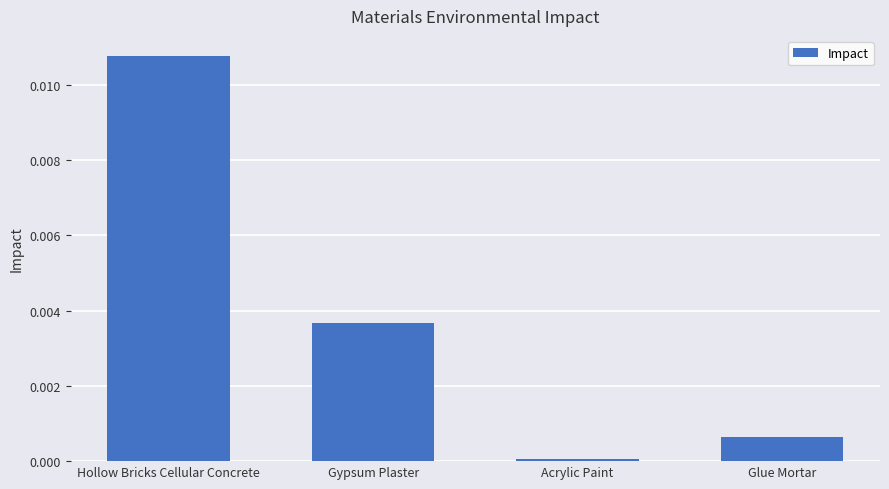

How many distinct data groups are displayed?

1